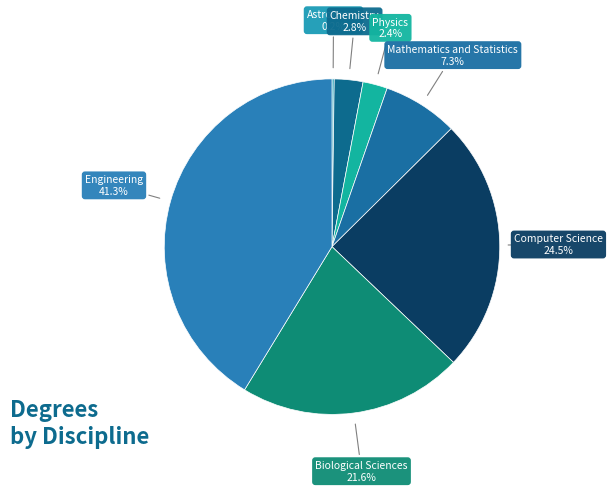

True or false: Physics accounts for 9% of the total.

False